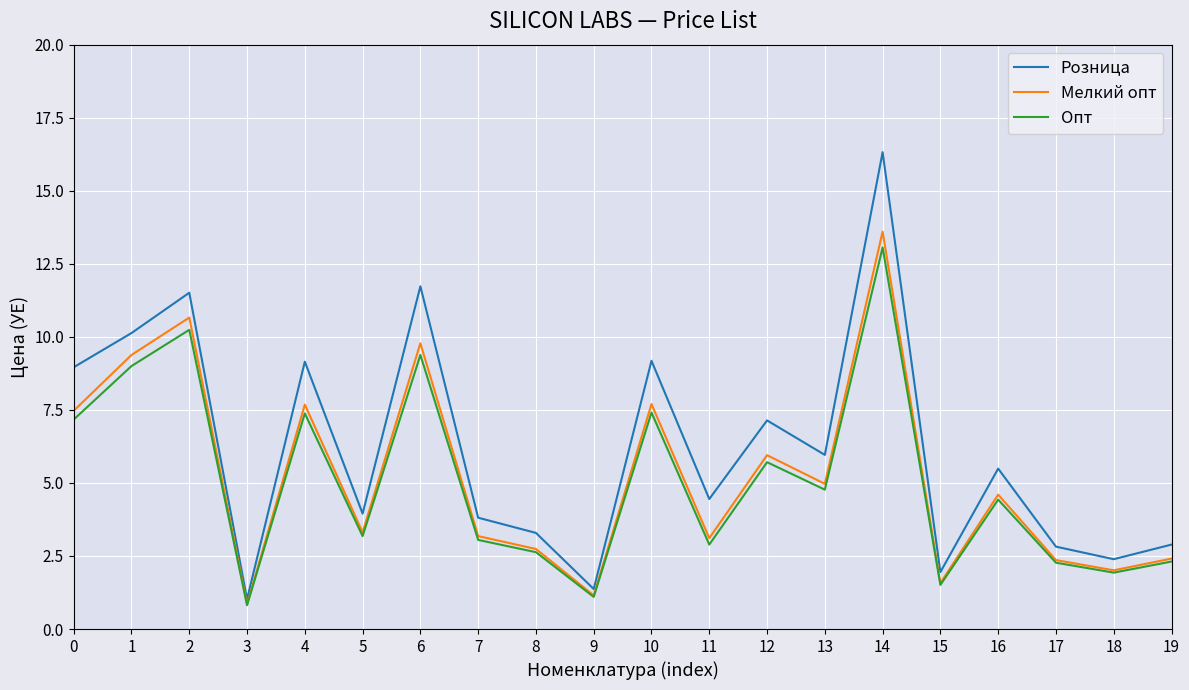

The value of Мелкий опт at 17 is 3.3. True or false?

False